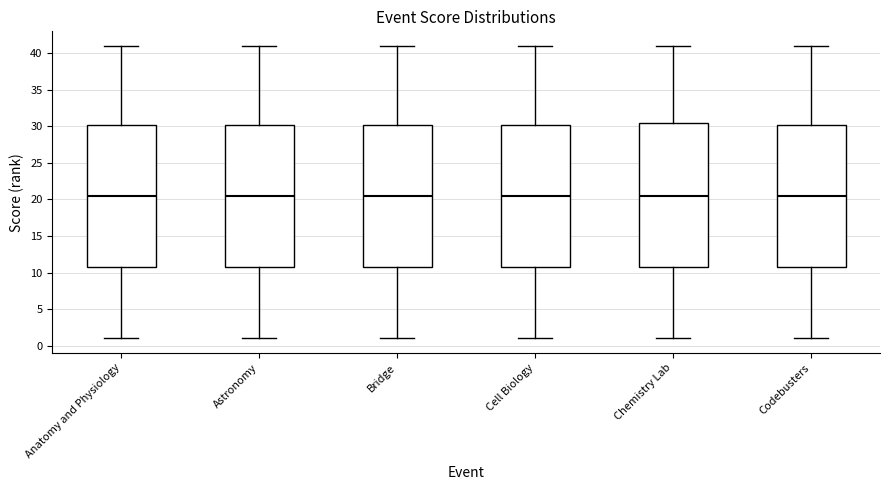

Where is the upper edge of the box for Codebusters on the y-axis? The values are not printed on the chart, so give them approximately, as read against the axis.

30.5